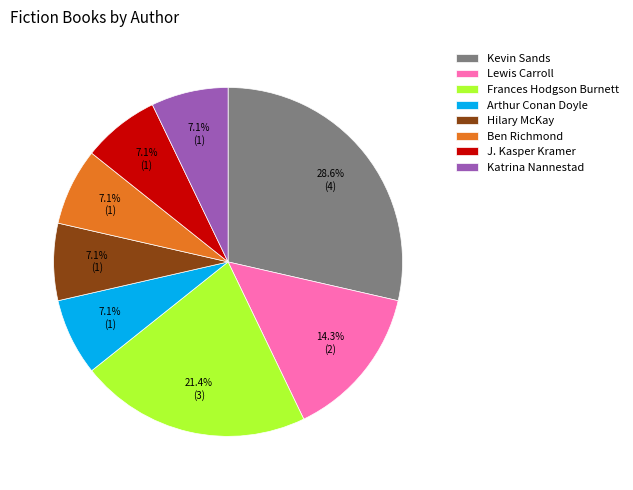

Is the sum of Ben Richmond and Arthur Conan Doyle greater than half?

No